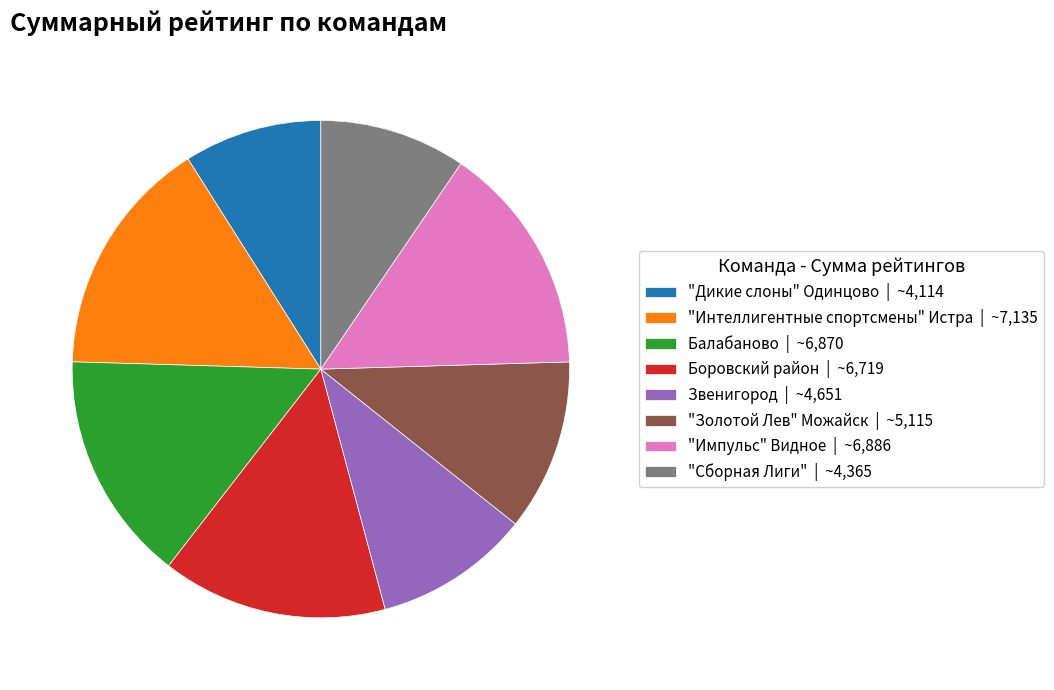

Do "Золотой Лев" Можайск | ~5,115 and Звенигород | ~4,651 together represent more than half of the pie?

No